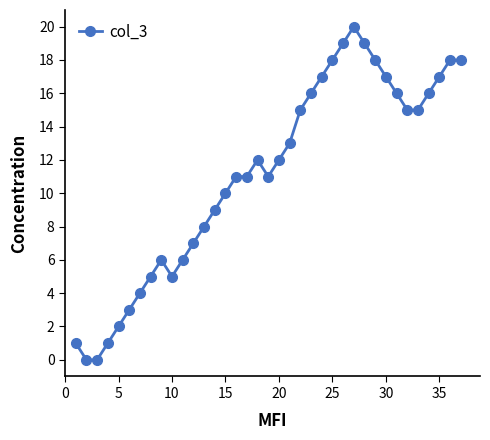

True or false: there are more than 2 points higher than both neighbors.

True